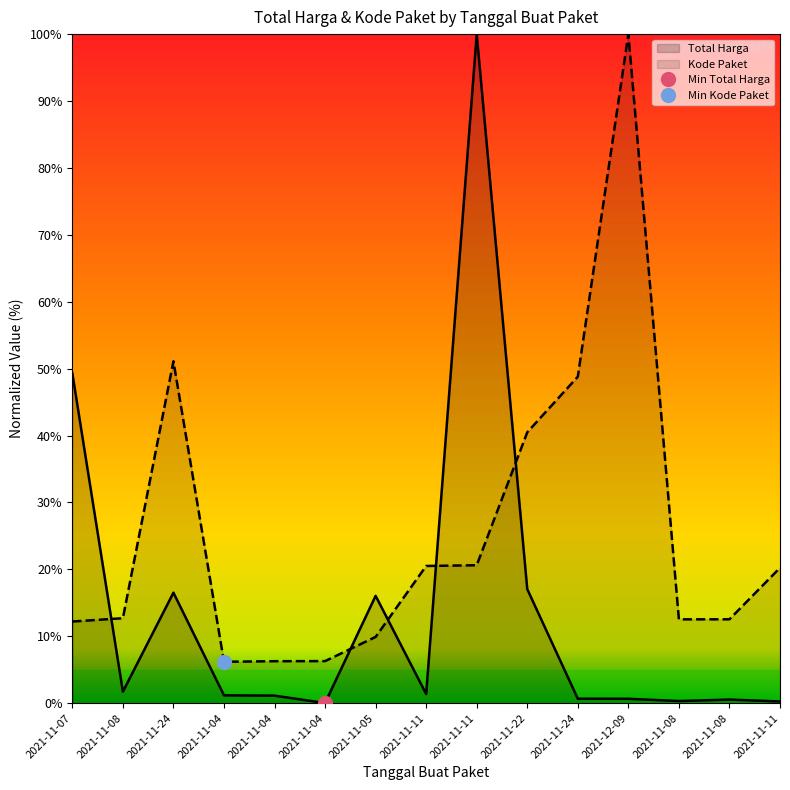

Where is Total Harga nearest to the value 50?

2021-11-07